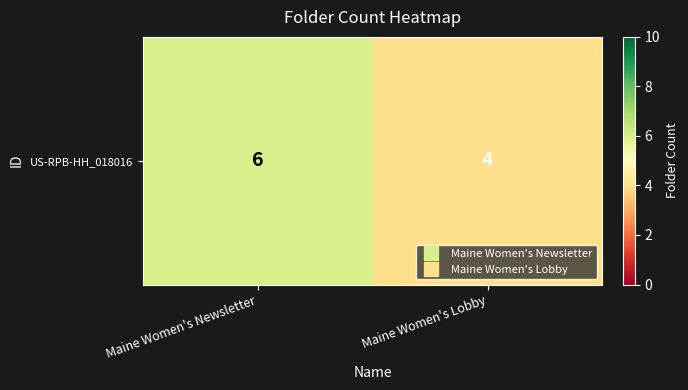

Rank the categories by value from lowest to highest.

Maine Women's Lobby, Maine Women's Newsletter